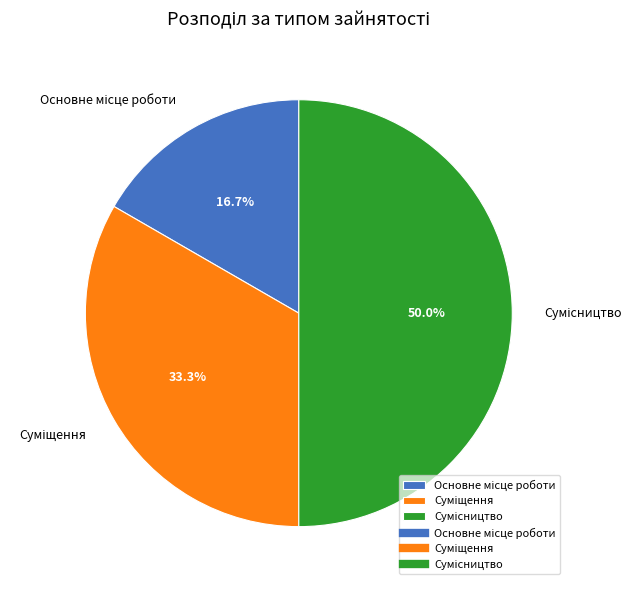

To the nearest percent, what portion does Суміщення represent?

33%